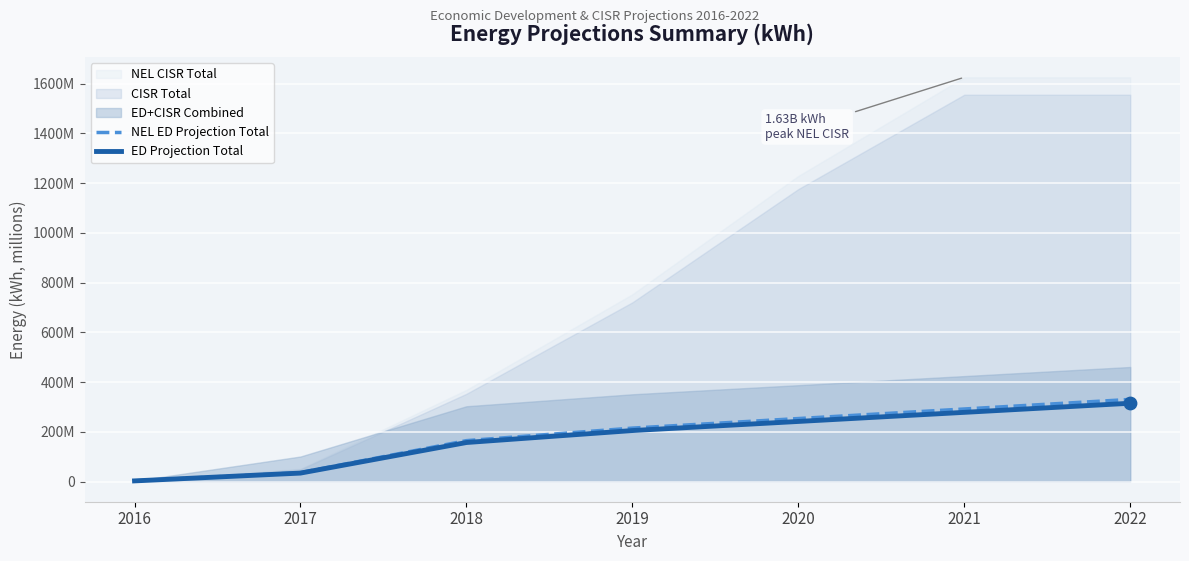

Which series contains the lowest Y value?

ED Projection Total